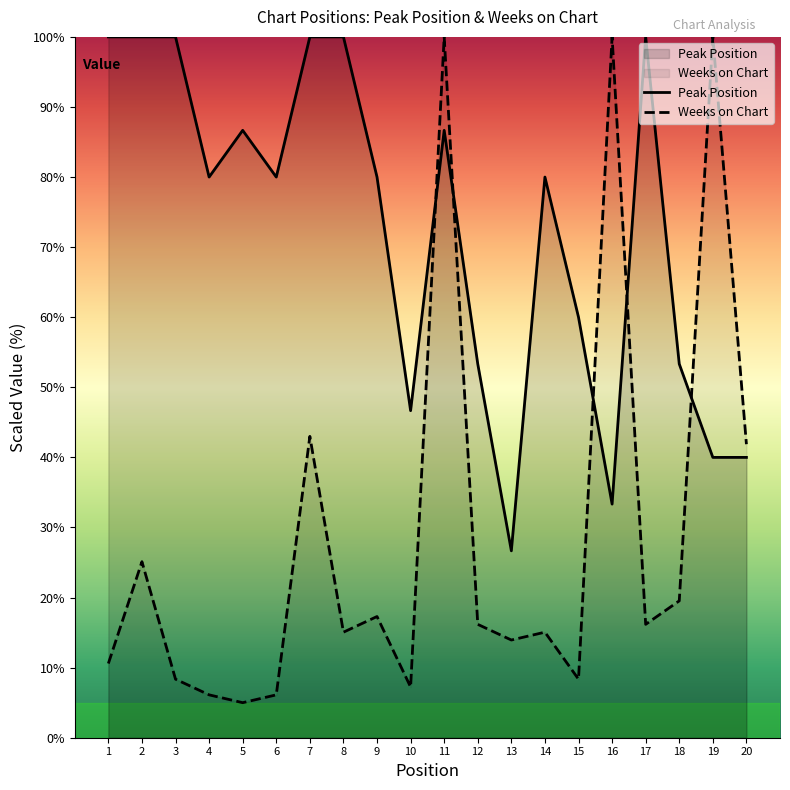

Reading left to right, transcribe all the data shown in this chart.

Peak Position: 1=100.0	2=100.0	3=100.0	4=80.0	5=86.7	6=80.0	7=100.0	8=100.0	9=80.0	10=46.7	11=86.7	12=53.3	13=26.7	14=80.0	15=60.0	16=33.3	17=100.0	18=53.3	19=40.0	20=40.0
Weeks on Chart: 1=10.6	2=25.1	3=8.4	4=6.1	5=5.0	6=6.1	7=43.0	8=15.1	9=17.3	10=7.2	11=100.0	12=16.2	13=13.9	14=15.1	15=8.4	16=100.0	17=16.2	18=19.5	19=100.0	20=41.9